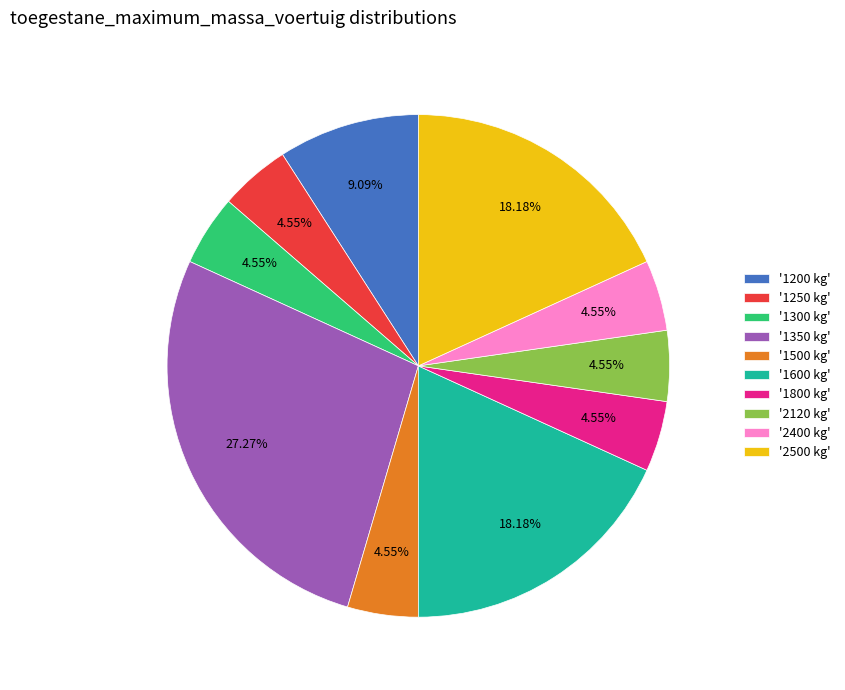

Do '1350 kg' and '1250 kg' together represent more than half of the pie?

No